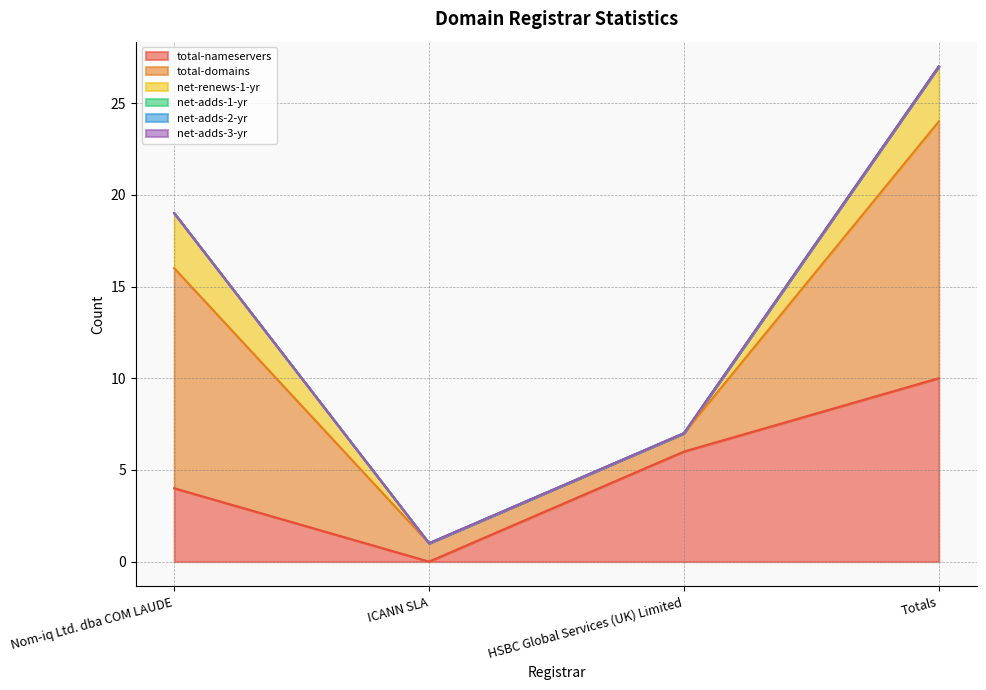

How many total-domains values are between 1 and 14?

4